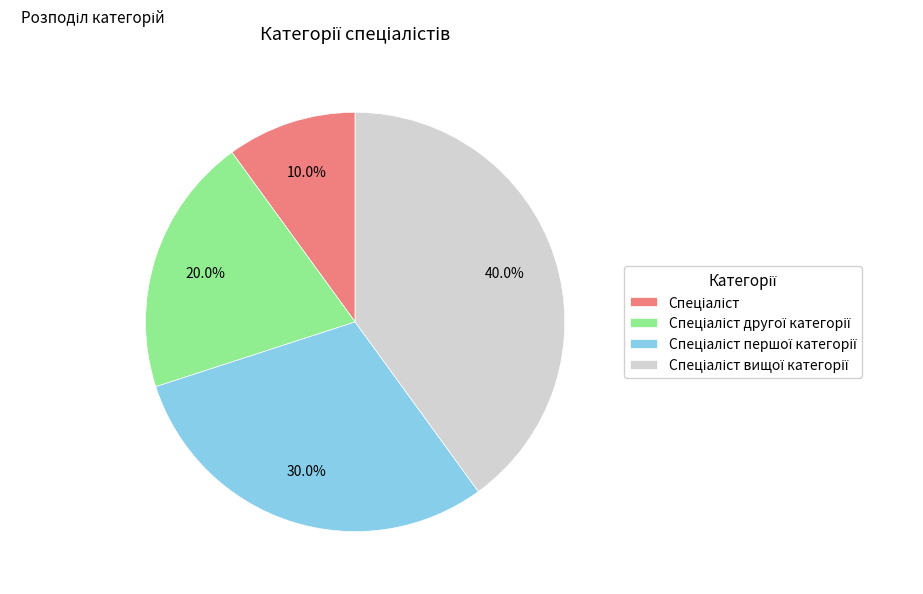

Does any single category account for the majority?

No